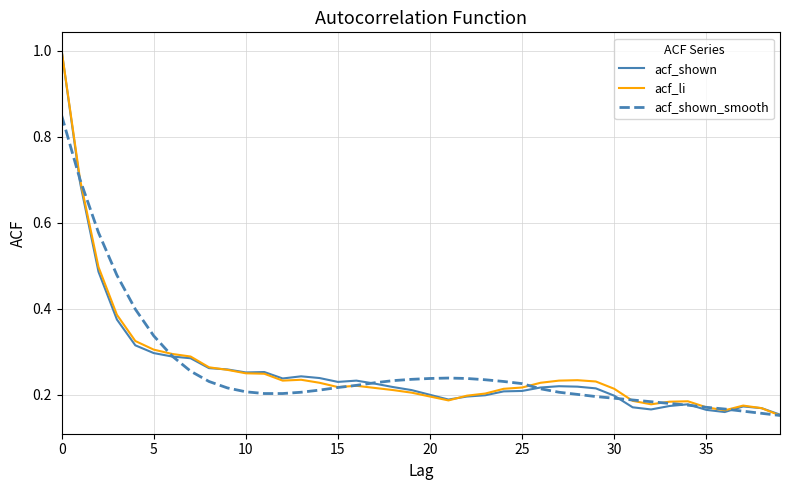

What is the maximum value for acf_shown?

1.0